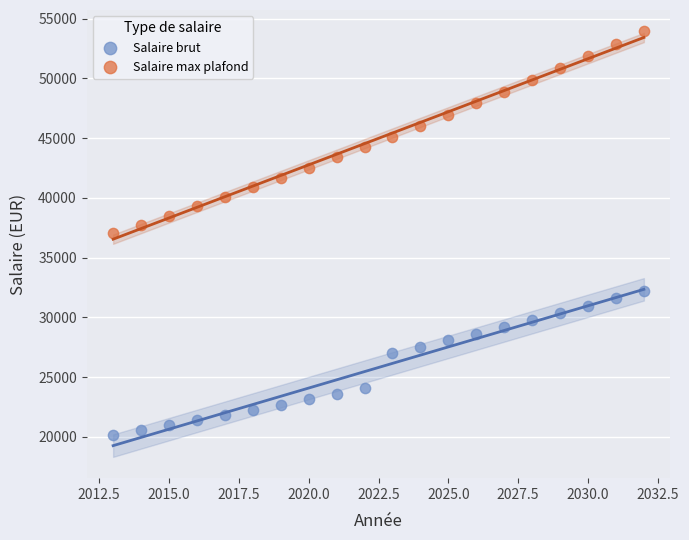

Which series reaches the minimum Y coordinate?

Salaire brut